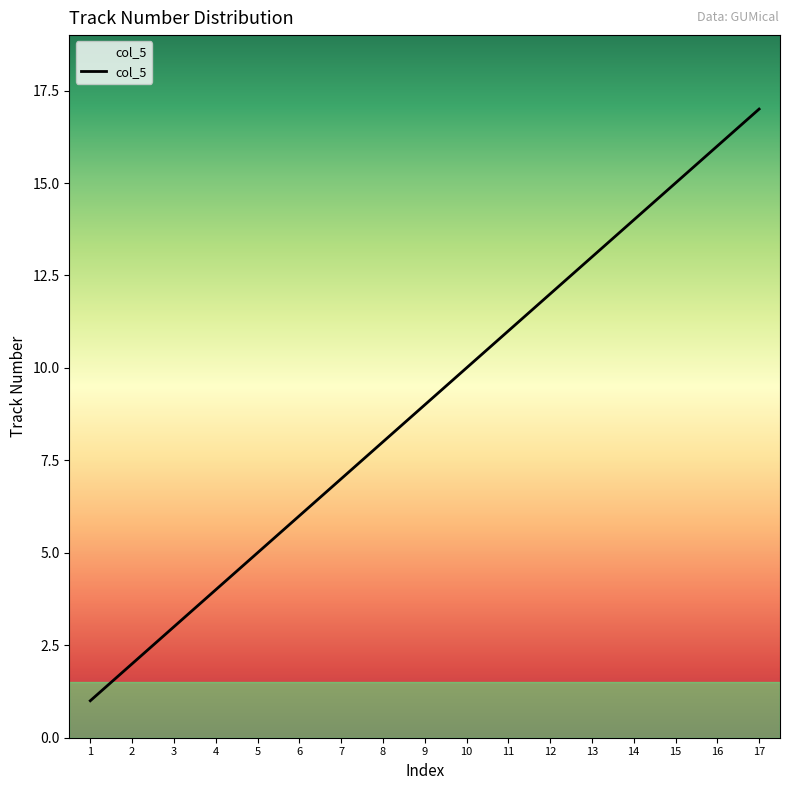

What is the difference between the maximum and minimum values?

16